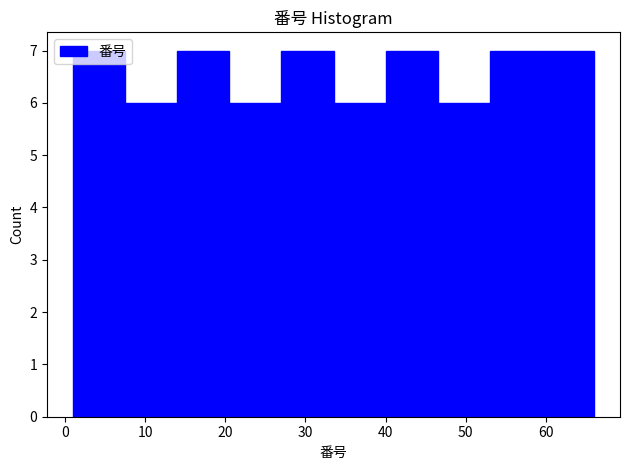

Reading left to right, transcribe this chart: for each bar, give the range it covers on the x-axis and its height. Neither the bar edges nor the heights are printed on the chart, so give them approximately, as read against the axes.

1.0 to 7.5: 7
7.5 to 14.0: 6
14.0 to 20.5: 7
20.5 to 27.0: 6
27.0 to 33.5: 7
33.5 to 40.0: 6
40.0 to 46.5: 7
46.5 to 53.0: 6
53.0 to 59.5: 7
59.5 to 66.0: 7